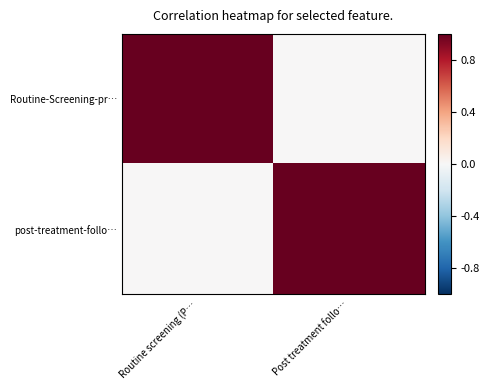

Which series has the largest total across all categories?

Routine-Screening-pr…